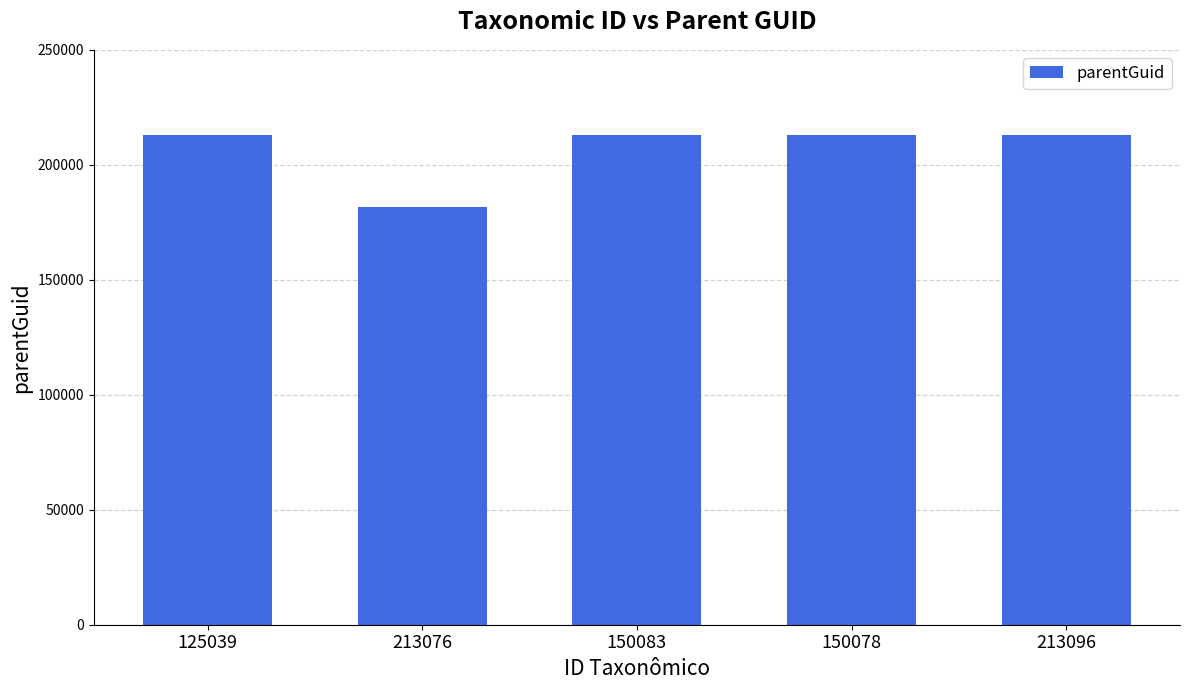

What value does the data have at 150083, to the nearest 10?

213080